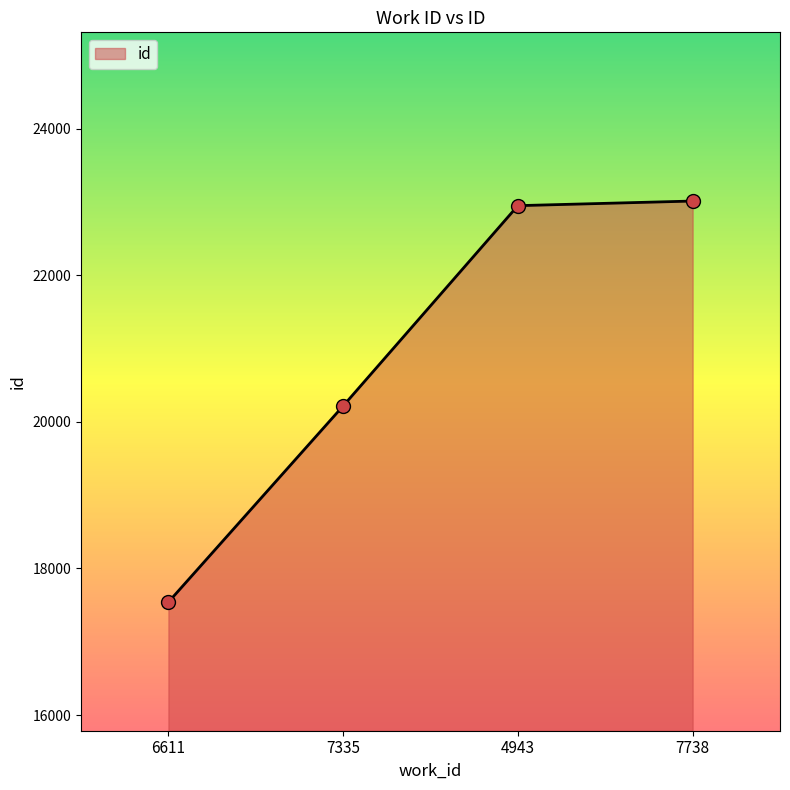

Between 6611 and 4943, which is larger?

4943